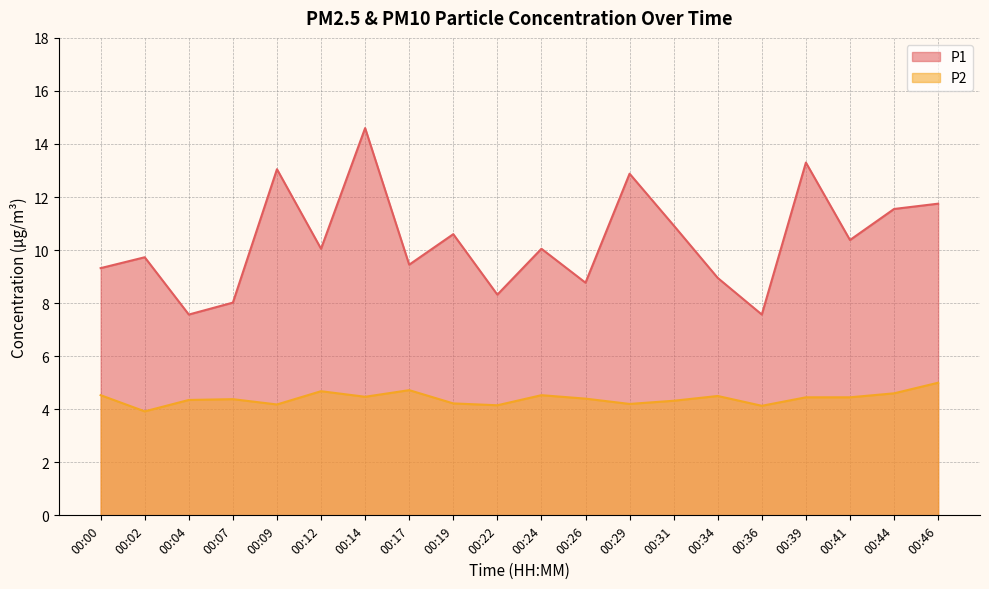

At which category does P2 reach its first local peak?

00:07